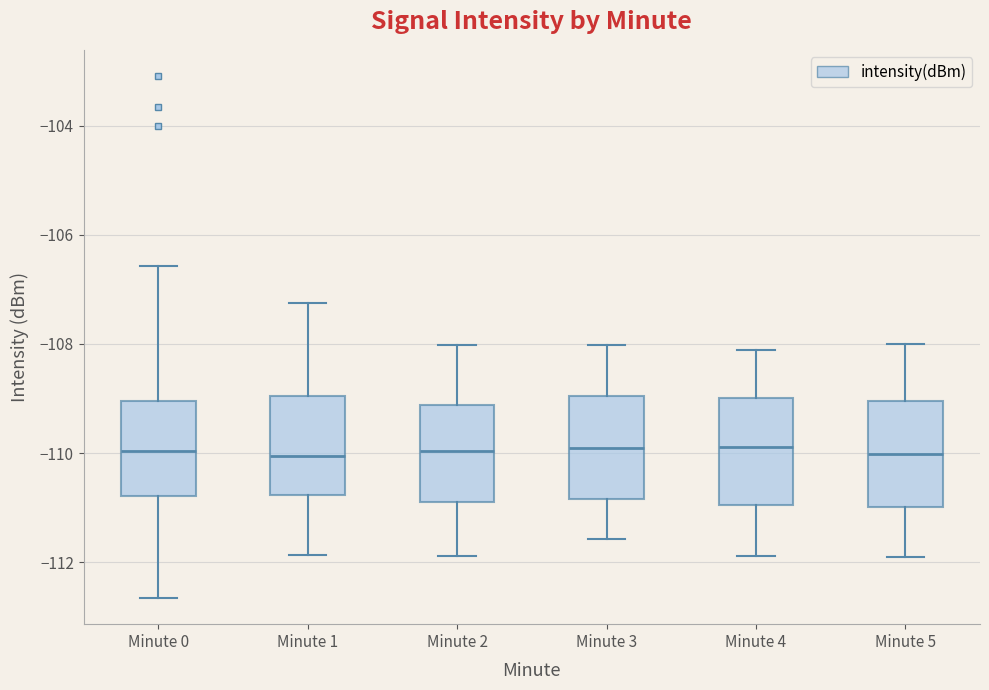

Reading left to right, read every box against the y-axis: the position of its median line, the range the box covers, and the ends of its whiskers. The values are not printed on the chart, so give them approximately, as read against the axis.

Minute 0: median -110.0, box -110.8 to -109.0, whiskers -112.6 to -106.6
Minute 1: median -110.0, box -110.8 to -109.0, whiskers -111.8 to -107.2
Minute 2: median -110.0, box -110.8 to -109.2, whiskers -111.8 to -108.0
Minute 3: median -110.0, box -110.8 to -109.0, whiskers -111.6 to -108.0
Minute 4: median -109.8, box -111.0 to -109.0, whiskers -111.8 to -108.2
Minute 5: median -110.0, box -111.0 to -109.0, whiskers -112.0 to -108.0